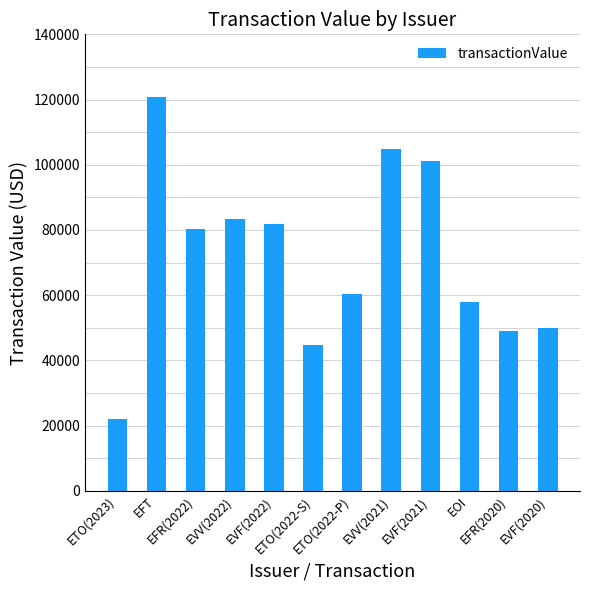

The value at EVF(2020) is 49973. True or false?

True